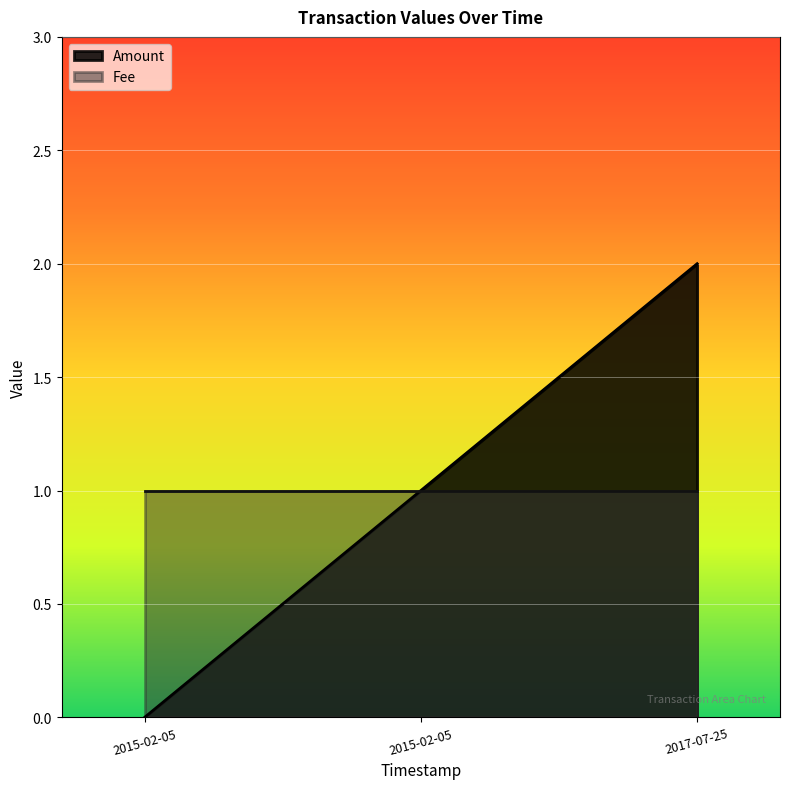

What is the change in value from 2015-02-05 to 2017-07-25?

+1